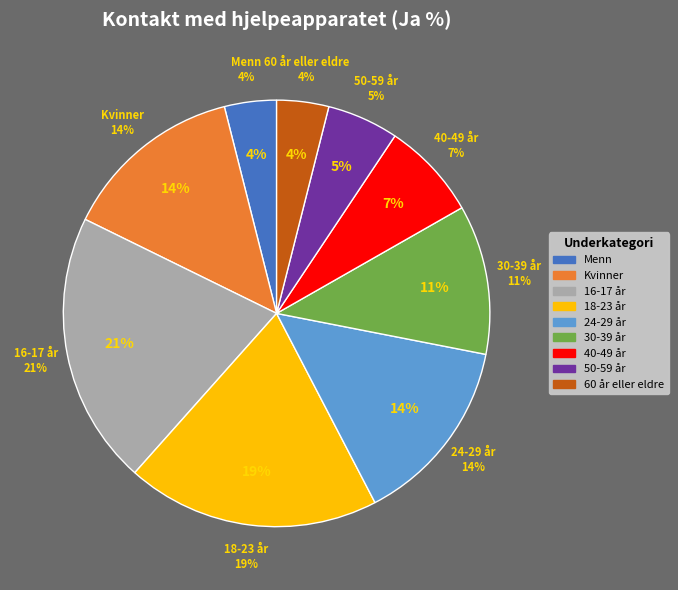

Which has a higher value, 24-29 år or Menn?

24-29 år